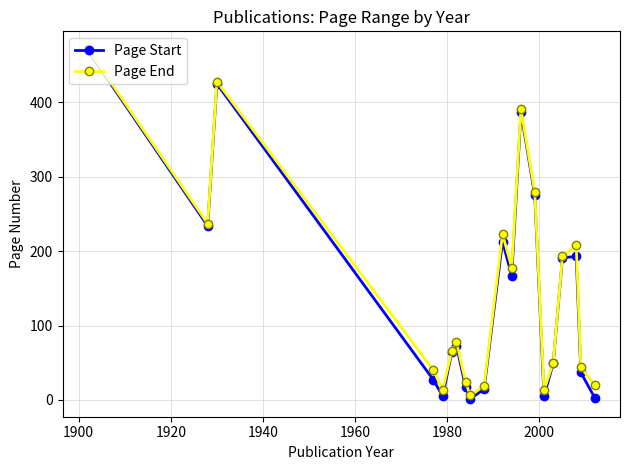

How many values in the Page Start series are below 73?

10